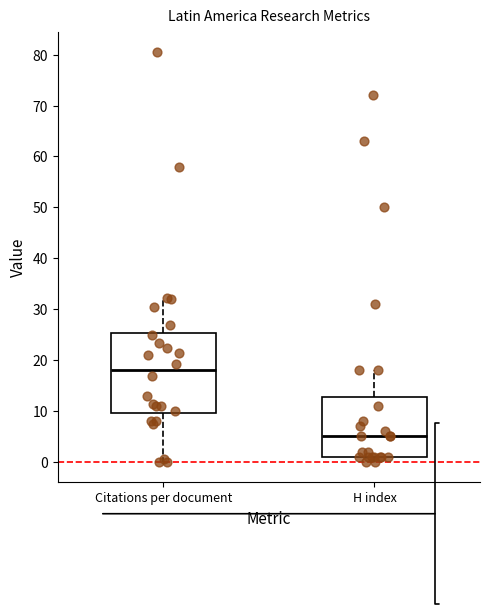

Reading left to right, read every box against the y-axis: the position of its median line, the range the box covers, and the ends of its whiskers. The values are not printed on the chart, so give them approximately, as read against the axis.

Citations per document: median 18, box 10 to 25, whiskers 0 to 32
H index: median 5, box 1 to 13, whiskers 0 to 18